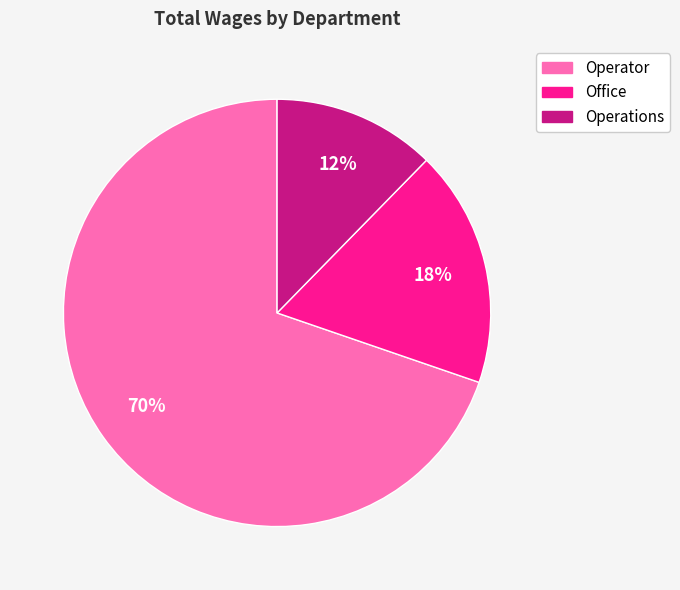

Does Operations account for over 50% of the chart?

No